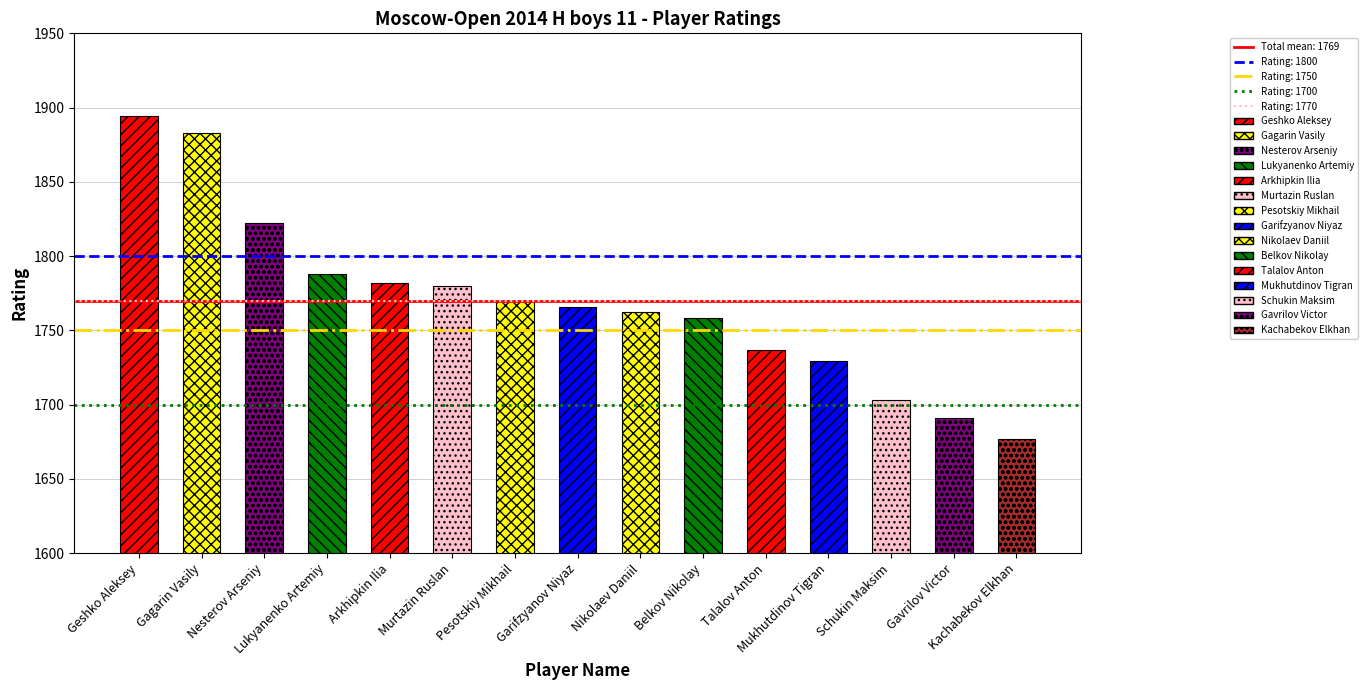

What is the sum of the values at Nikolaev Daniil and Schukin Maksim?

3465